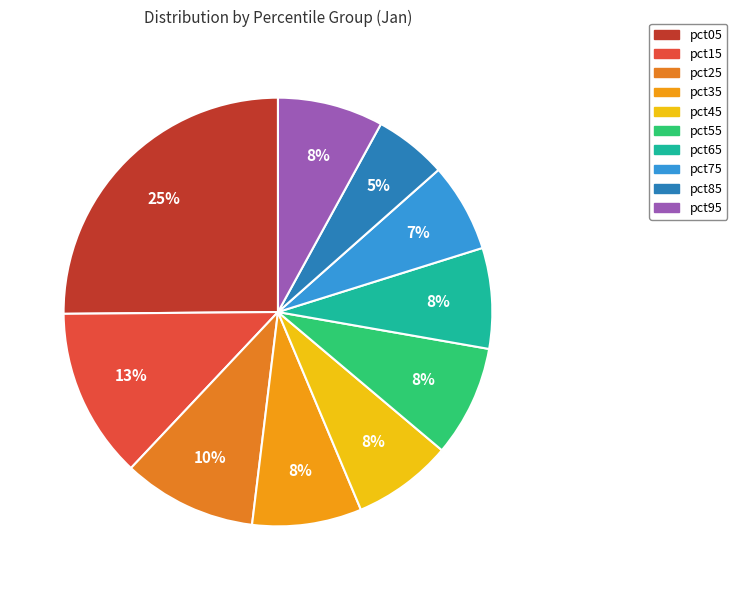

Between pct05 and pct45, which is larger?

pct05